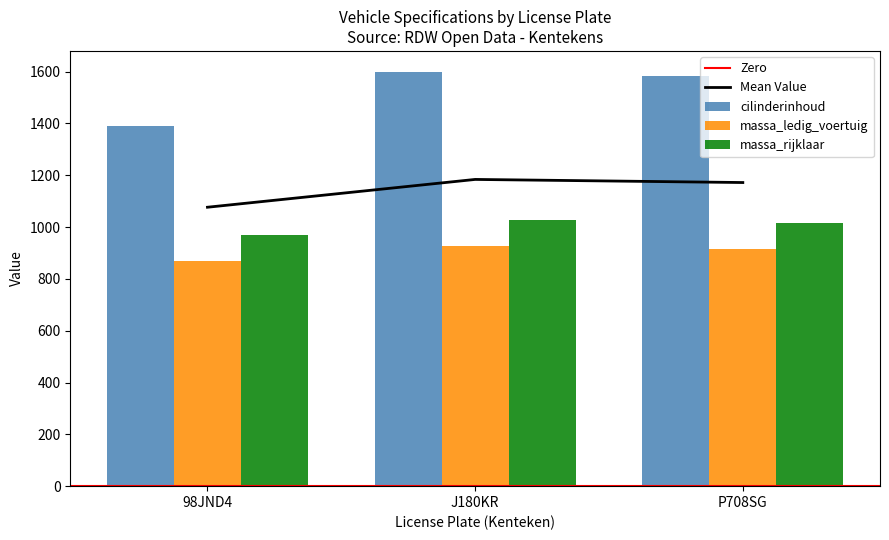

Are the bars grouped side by side (vs. stacked)?

Yes